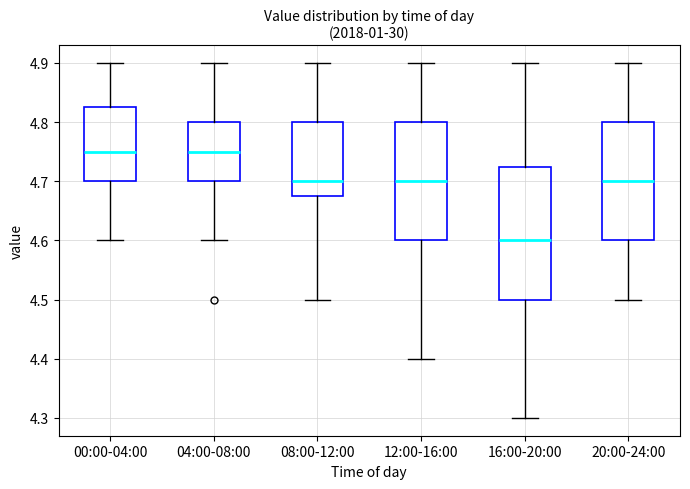

Reading left to right, read every box against the y-axis: the position of its median line, the range the box covers, and the ends of its whiskers. The values are not printed on the chart, so give them approximately, as read against the axis.

00:00-04:00: median 4.75, box 4.70 to 4.83, whiskers 4.60 to 4.90
04:00-08:00: median 4.75, box 4.70 to 4.80, whiskers 4.60 to 4.90
08:00-12:00: median 4.70, box 4.68 to 4.80, whiskers 4.50 to 4.90
12:00-16:00: median 4.70, box 4.60 to 4.80, whiskers 4.40 to 4.90
16:00-20:00: median 4.60, box 4.50 to 4.73, whiskers 4.30 to 4.90
20:00-24:00: median 4.70, box 4.60 to 4.80, whiskers 4.50 to 4.90